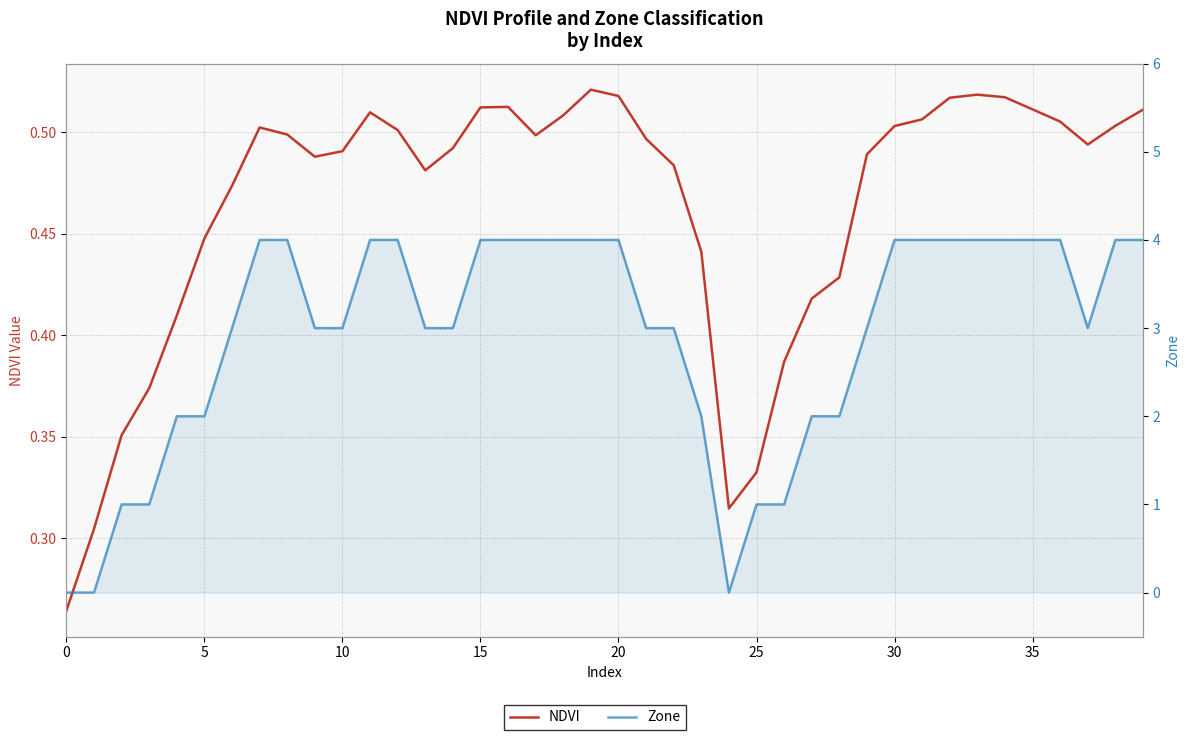

Which series has the widest spread of values?

Zone